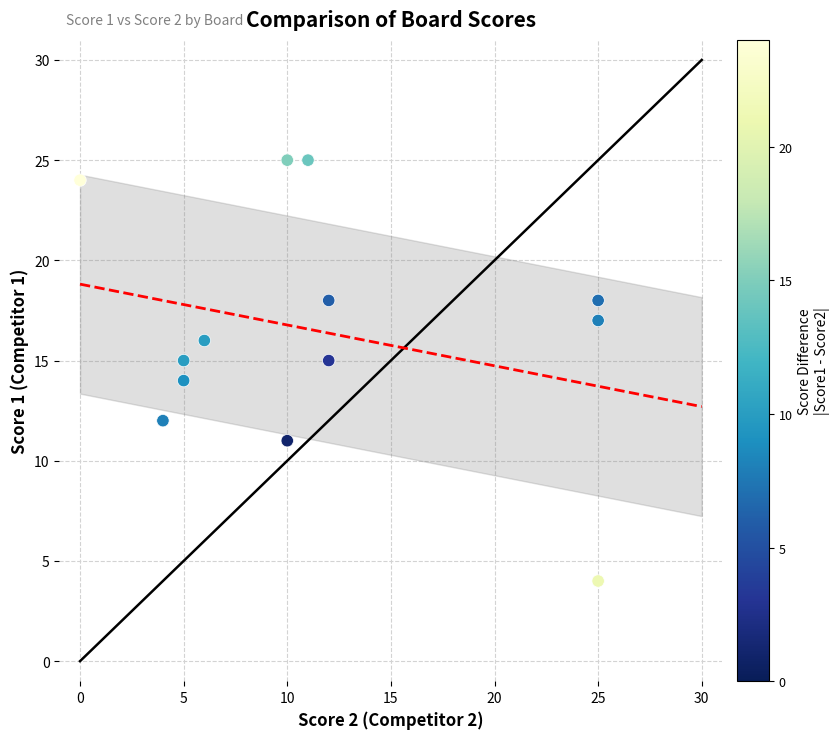

What is the range of Y values (max minus min)?

21